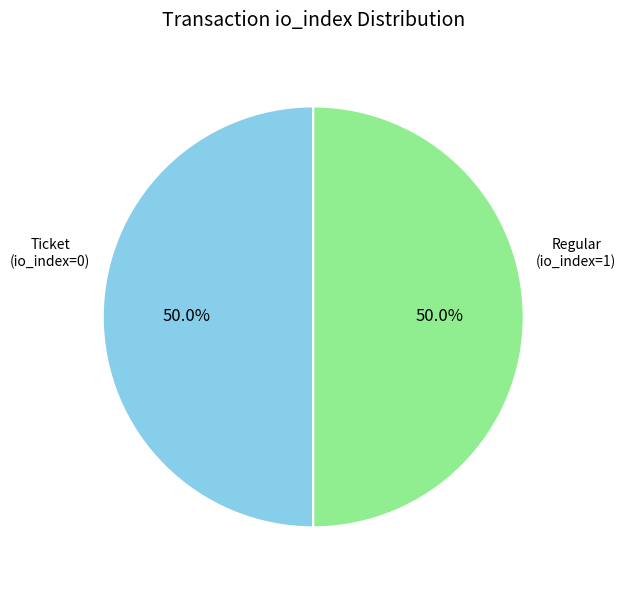

Is the sum of Regular (io_index=1) and Ticket (io_index=0) greater than half?

Yes